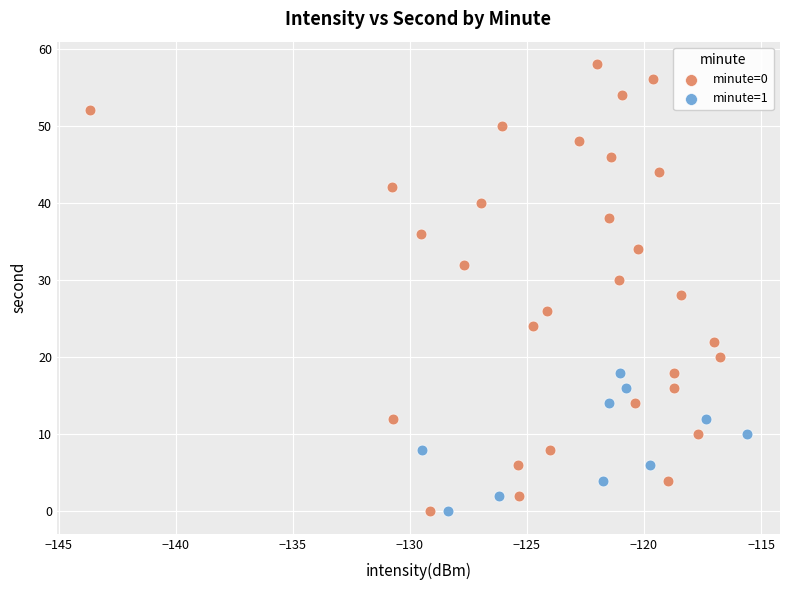

Which series has the widest spread of Y values?

minute=0